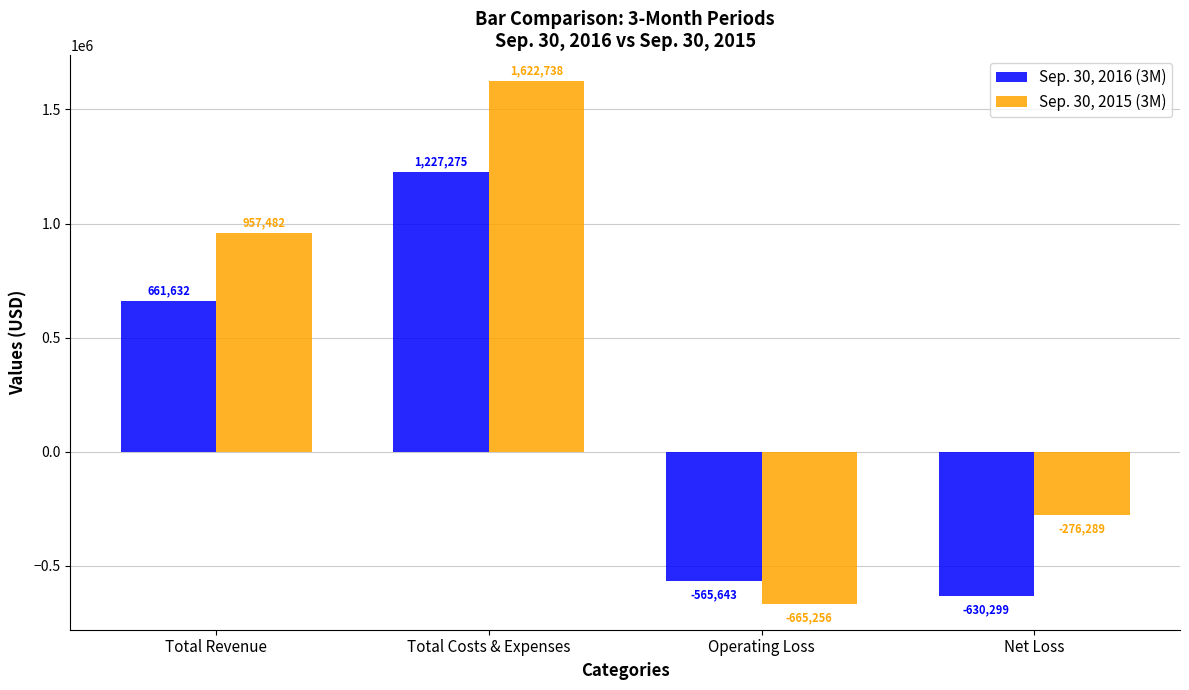

What are all the series names shown in the legend?

Sep. 30, 2016 (3M), Sep. 30, 2015 (3M)